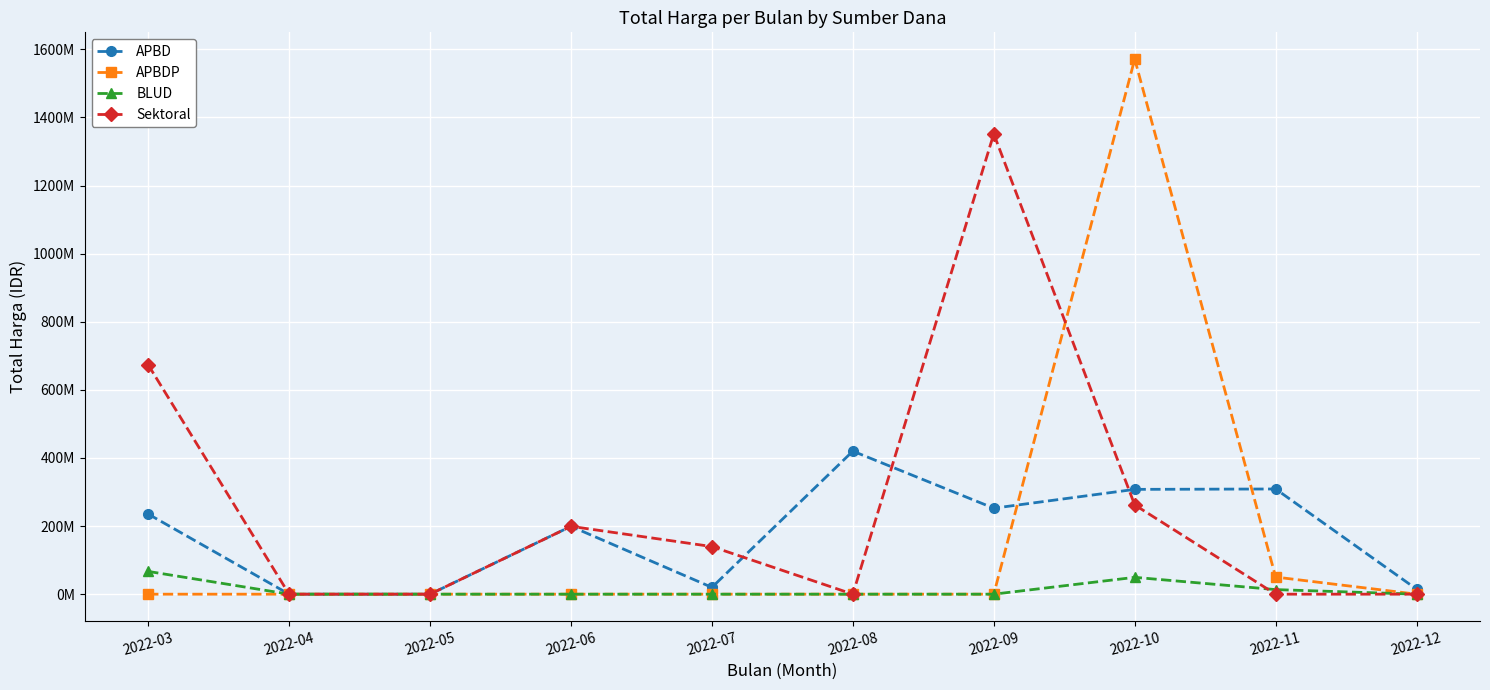

What is the total value across all series at 2022-06?

398400000